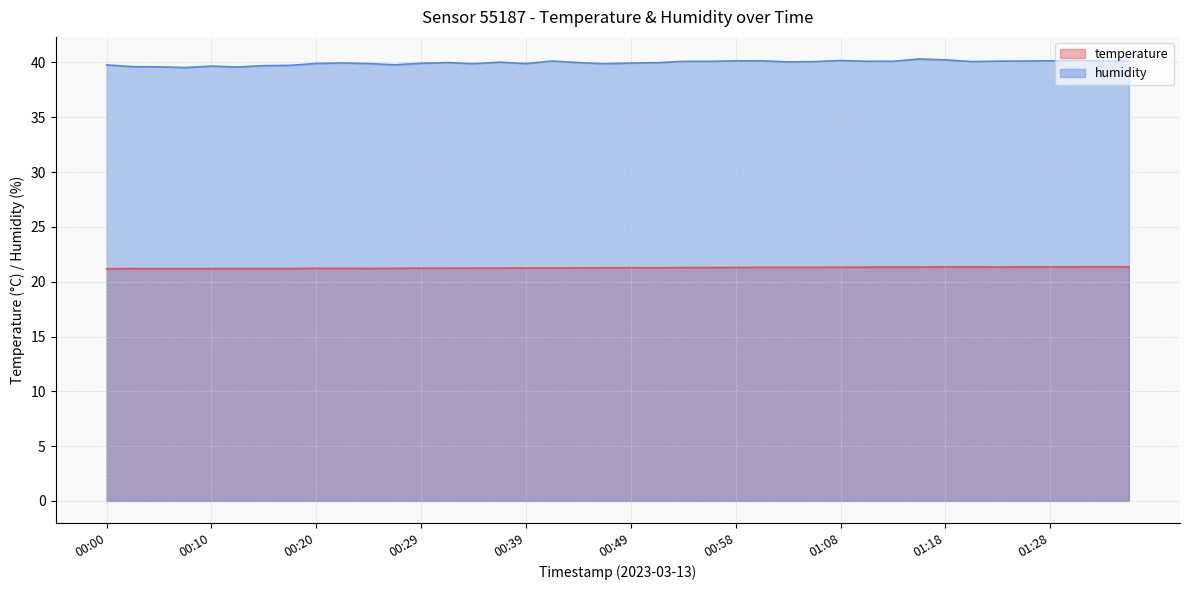

True or false: temperature has a value of 29.1 at 01:20.

False